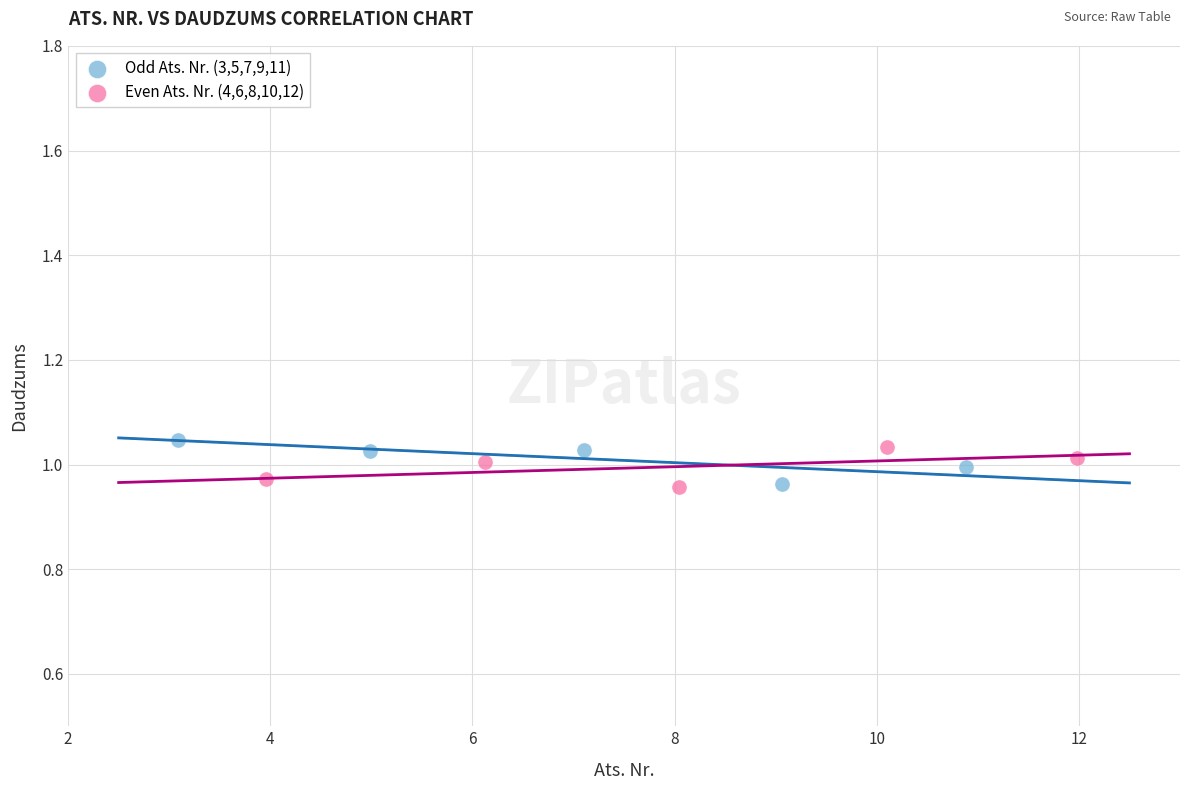

What are all the series names shown in the legend?

Odd Ats. Nr. (3,5,7,9,11), Even Ats. Nr. (4,6,8,10,12)